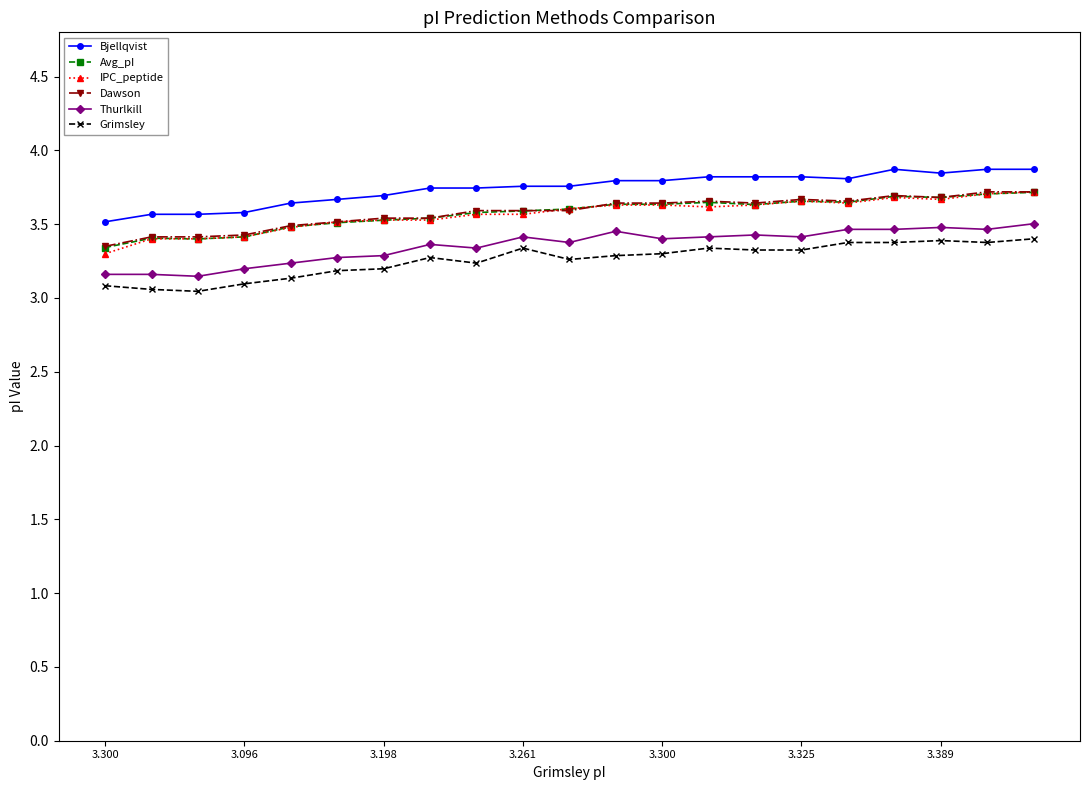

True or false: Bjellqvist and IPC_peptide intersect in this chart.

False